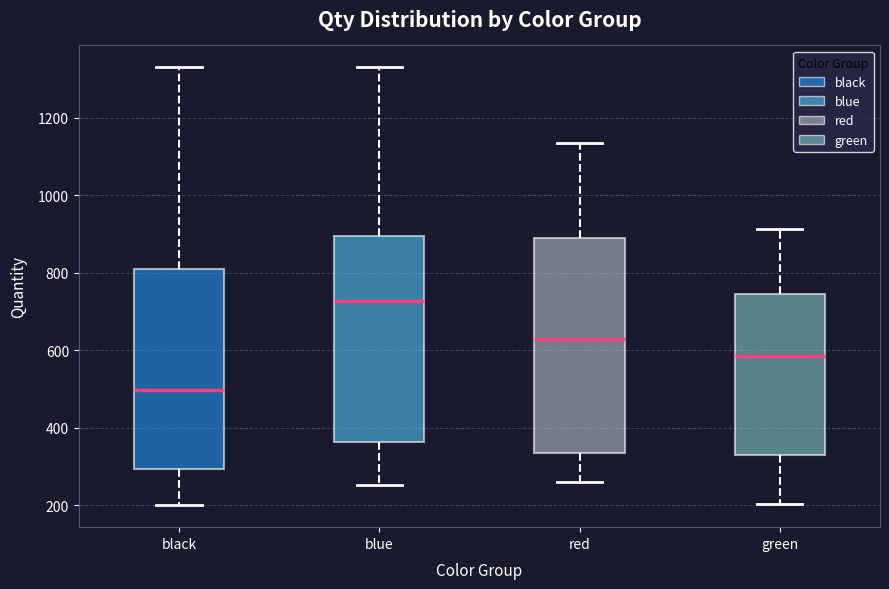

Where does the median line of the box for red sit on the y-axis? The values are not printed on the chart, so give them approximately, as read against the axis.

620